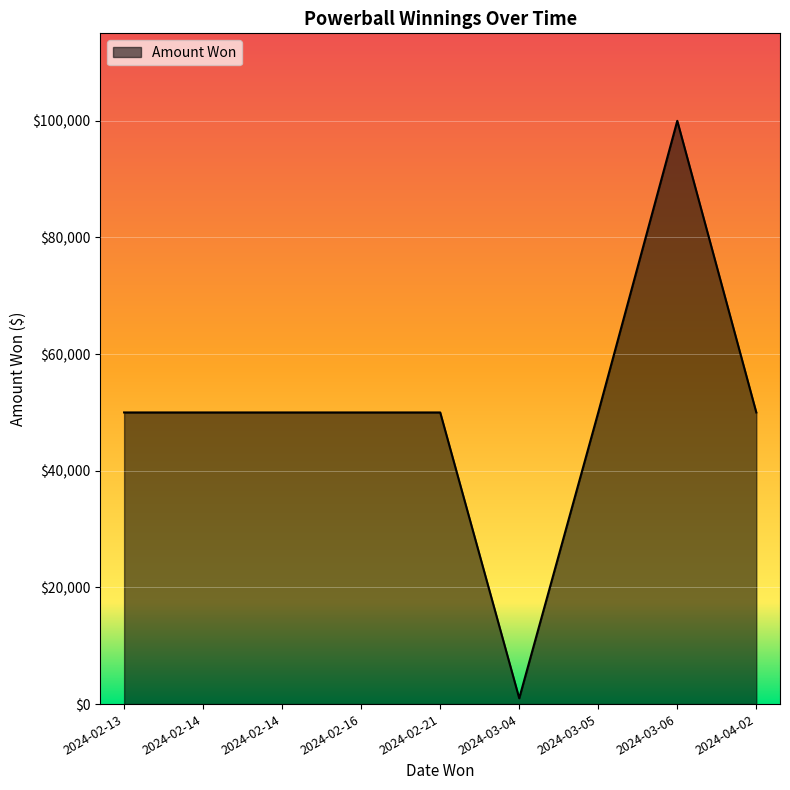

Does the chart display data point markers on the line(s)?

No